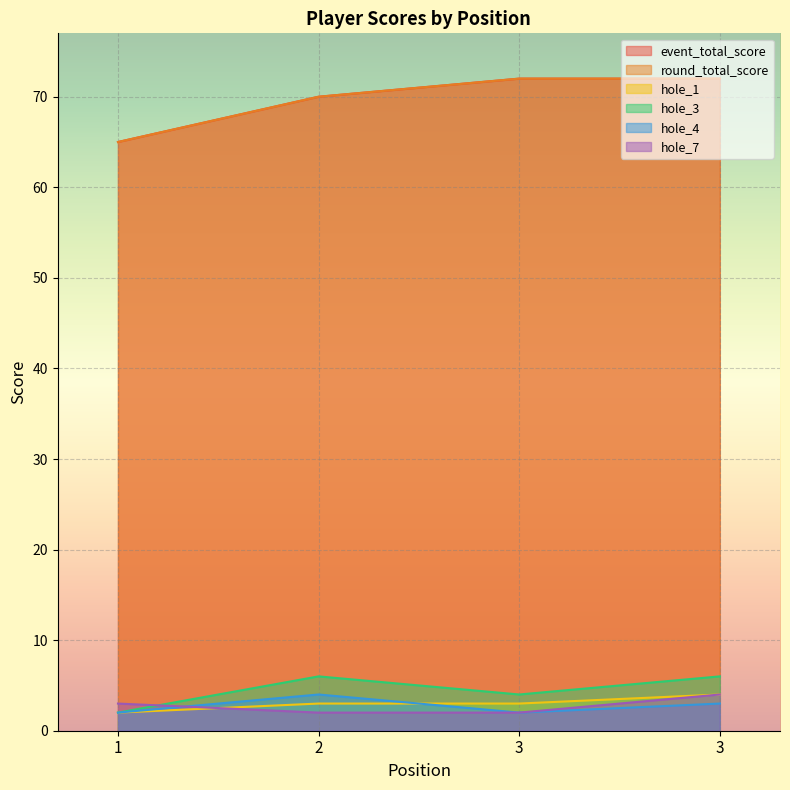

True or false: round_total_score has more than 1 points higher than both neighbors.

False